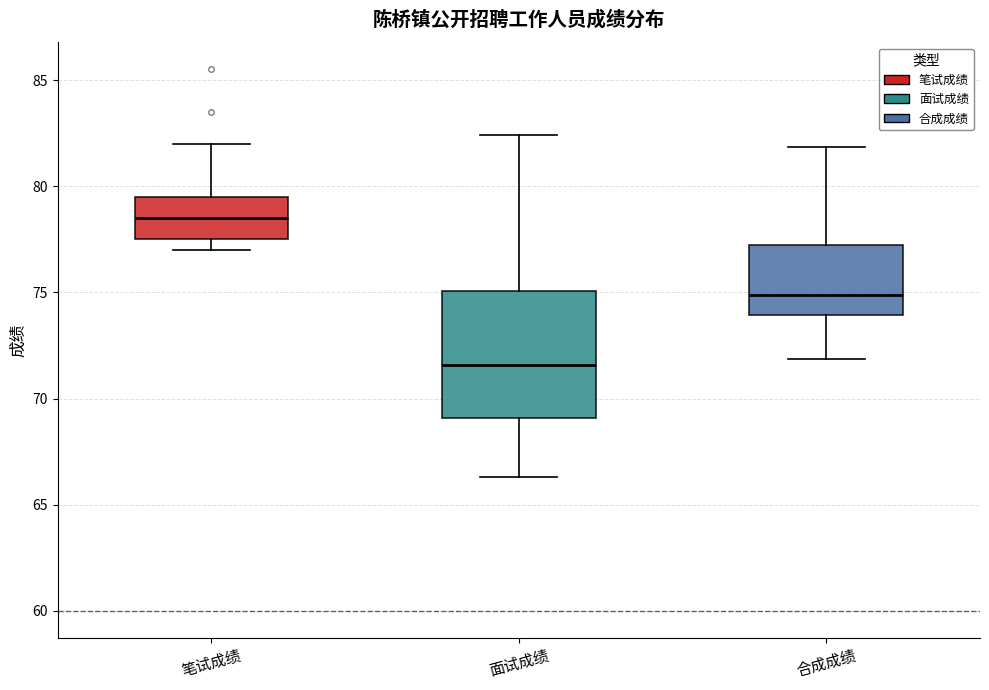

Which box's median line is the highest?

笔试成绩